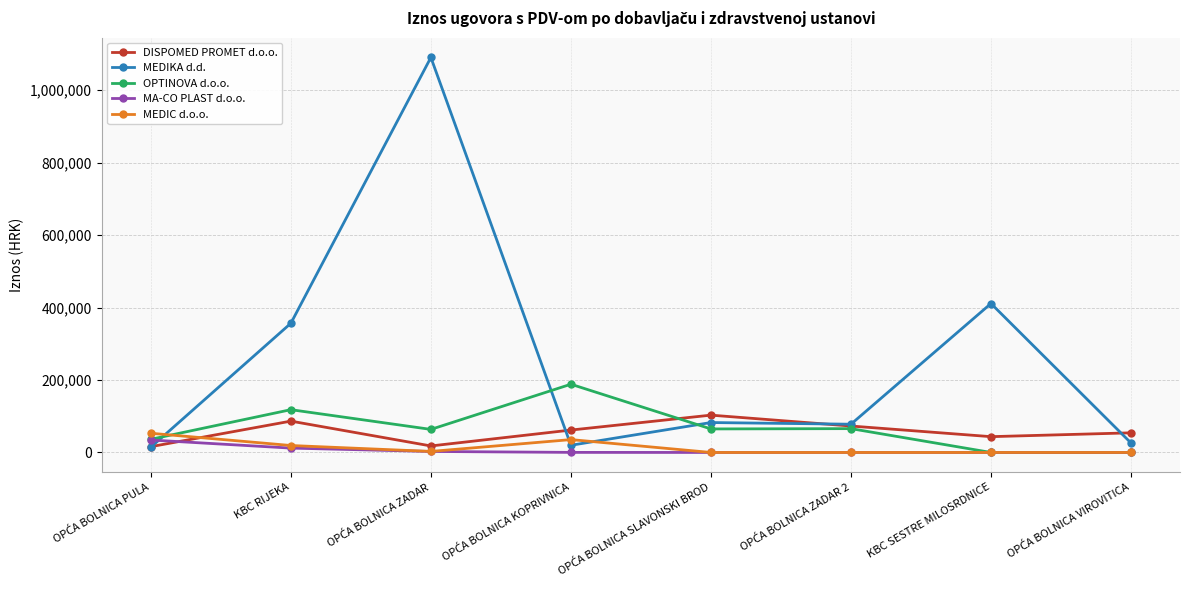

In DISPOMED PROMET d.o.o., how many points are higher than both neighbors (excluding endpoints)?

2